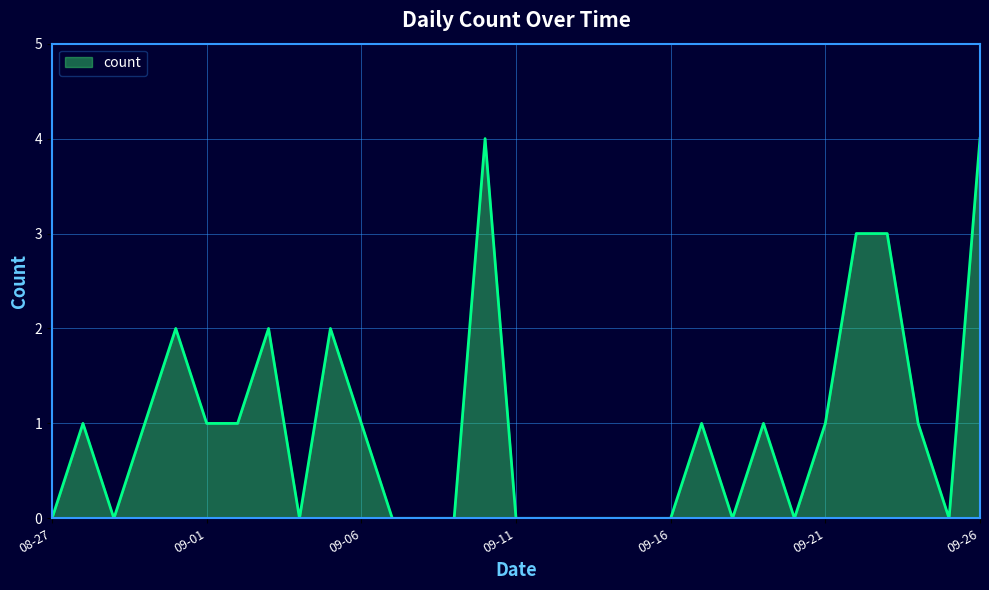

What is the difference between the maximum and minimum values?

4